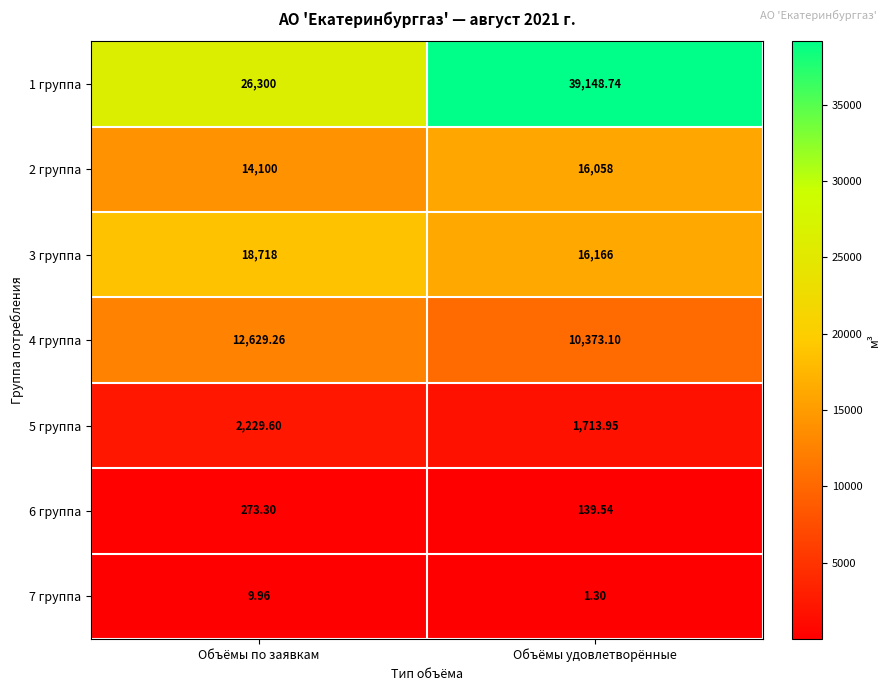

At which category does the chart reach its minimum across all series?

Объёмы удовлетворённые